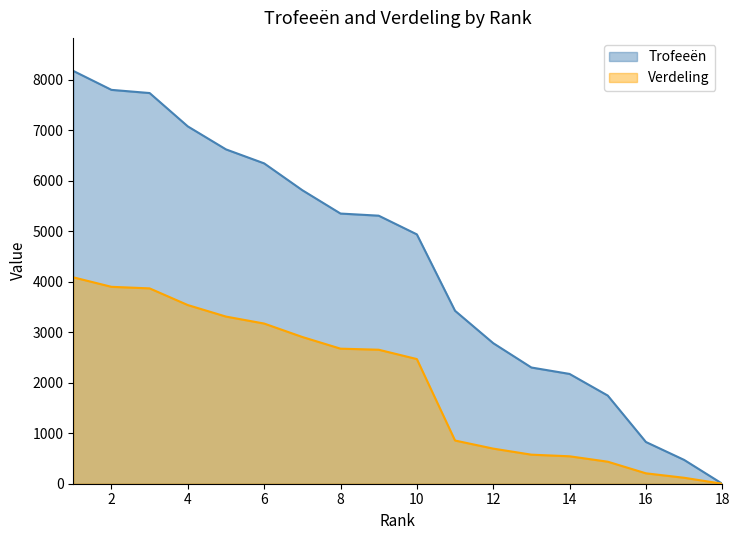

True or false: Trofeeën and Verdeling cross at least once.

False